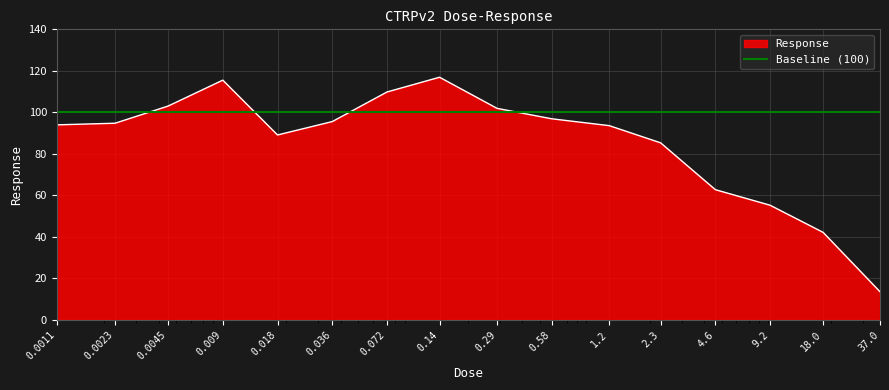

What is the highest value of the Response series?

116.9